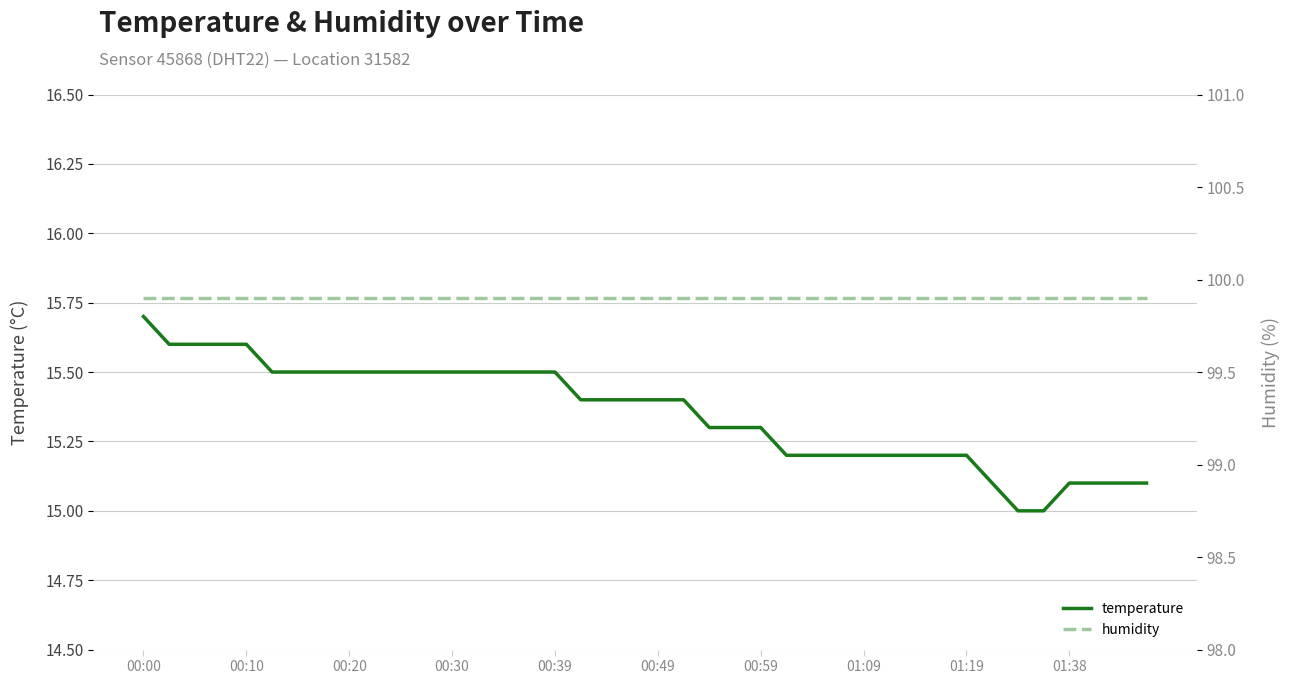

How many distinct data groups are displayed?

2